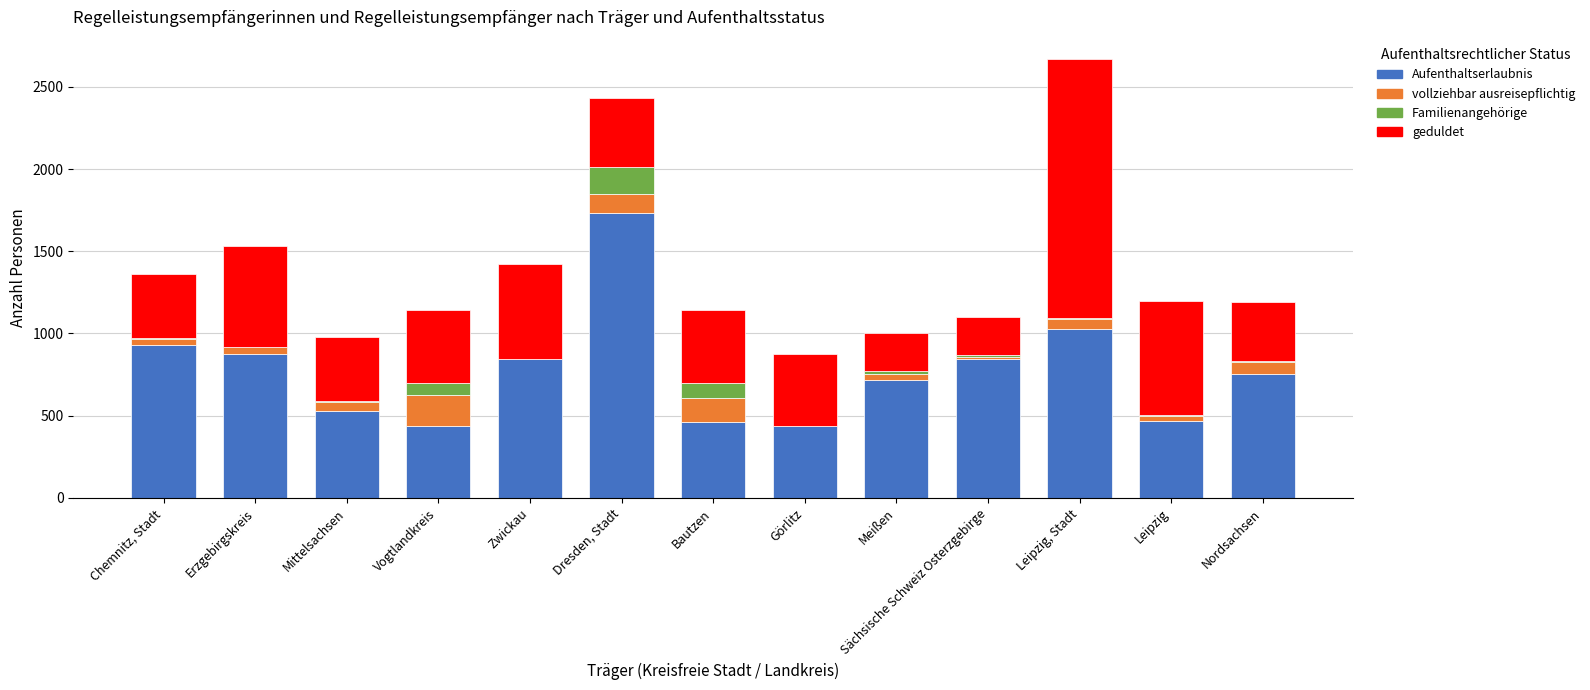

What is the total value across all series at Dresden, Stadt?

2430